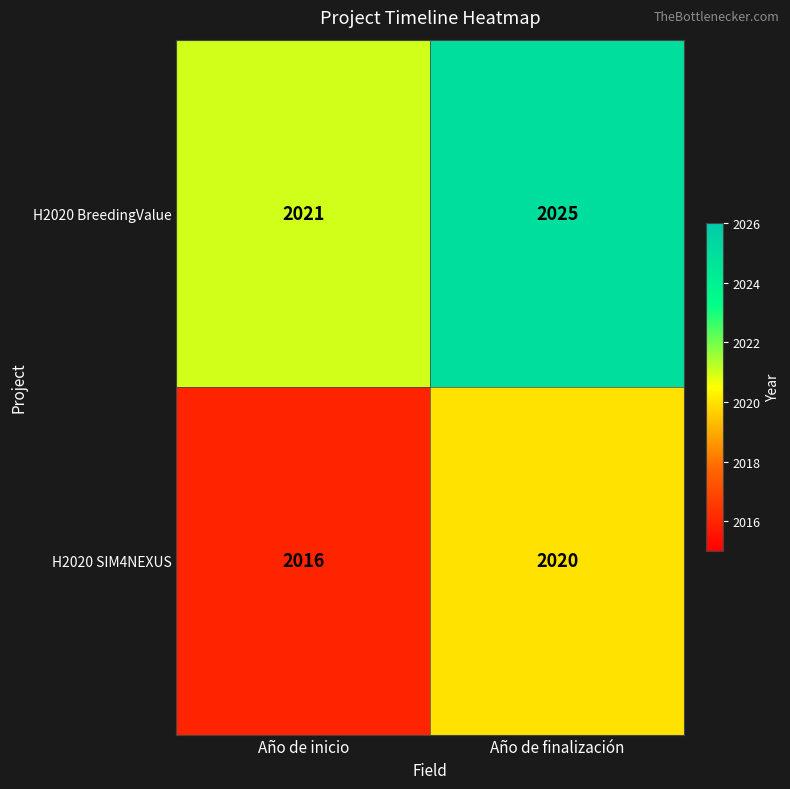

What is the spread (max minus min) of values at Año de inicio?

5